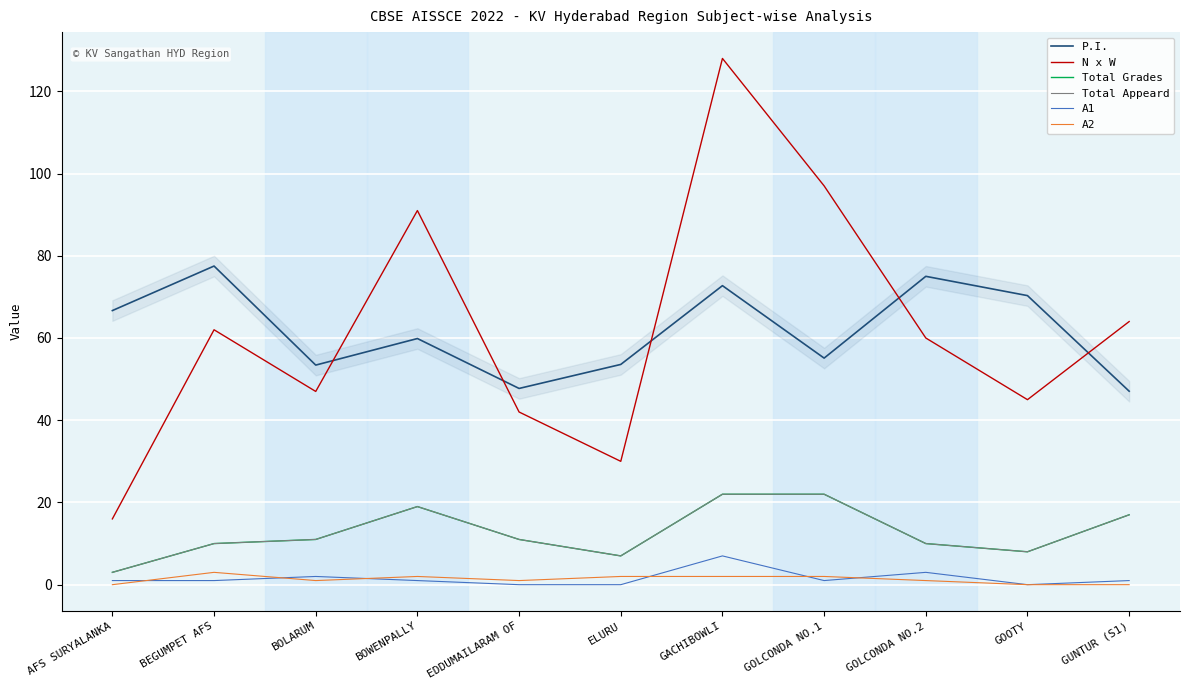

Is it true that N x W equals 36.8 at BOWENPALLY?

False